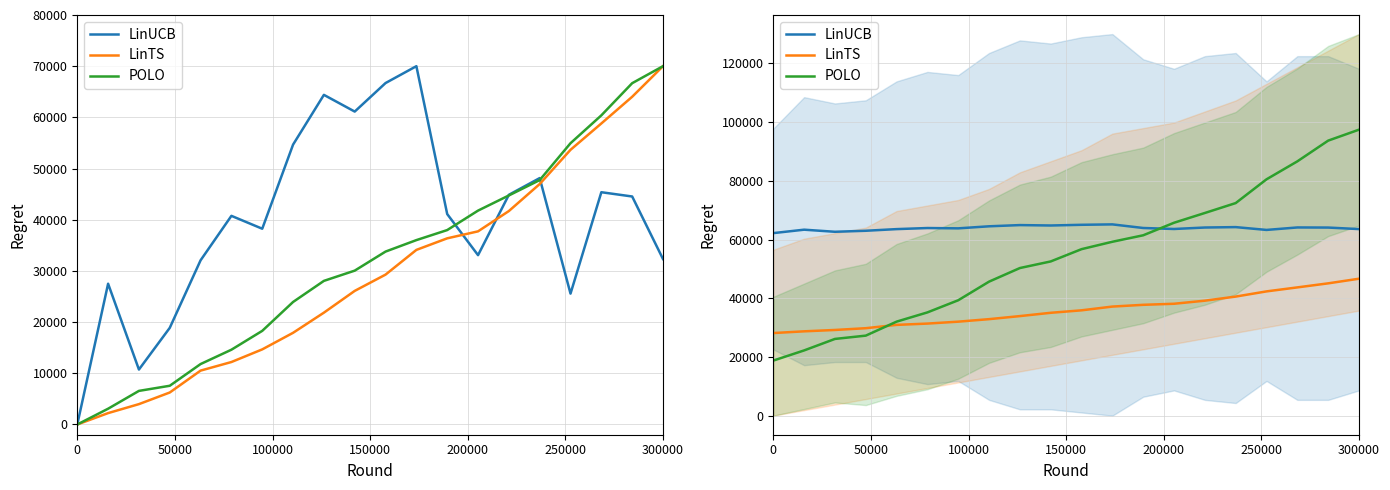

What is the difference between the second highest and second lowest values in the POLO series?

71477.5